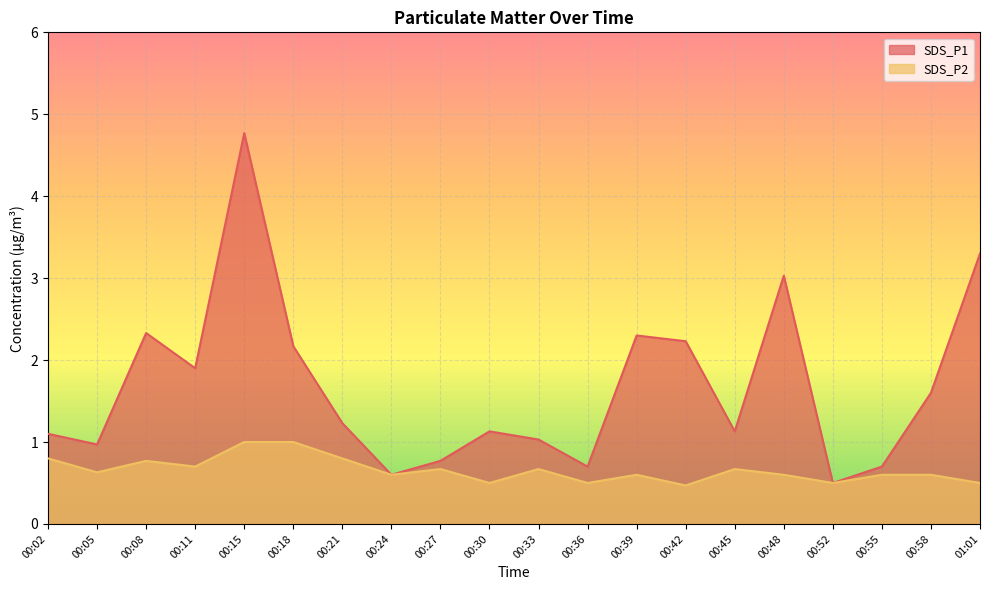

True or false: SDS_P2 and SDS_P1 cross at least once.

False